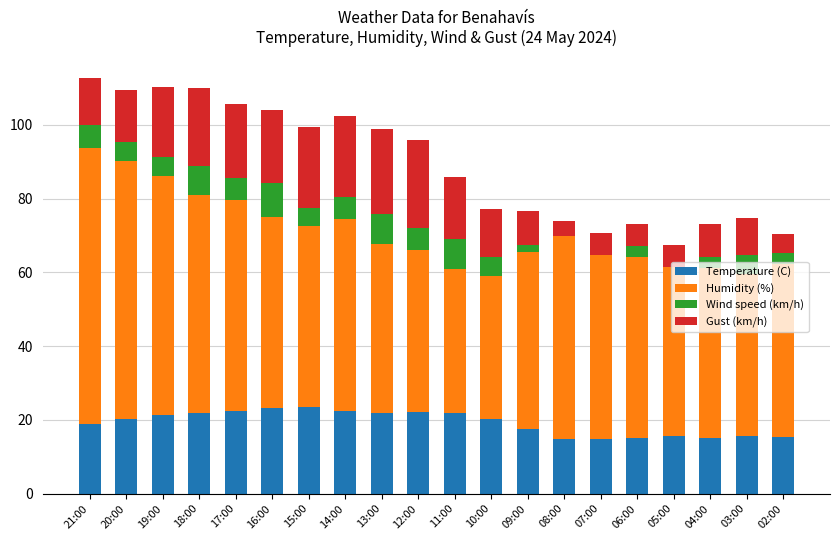

What is the highest value of the Temperature (C) series?

23.5